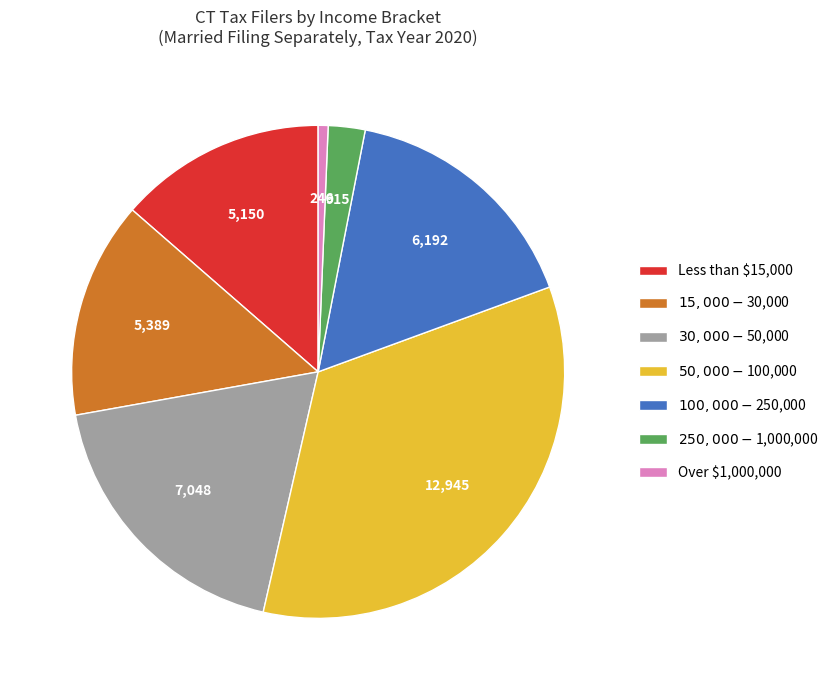

What is the smallest slice in the pie chart?

Over $1,000,000